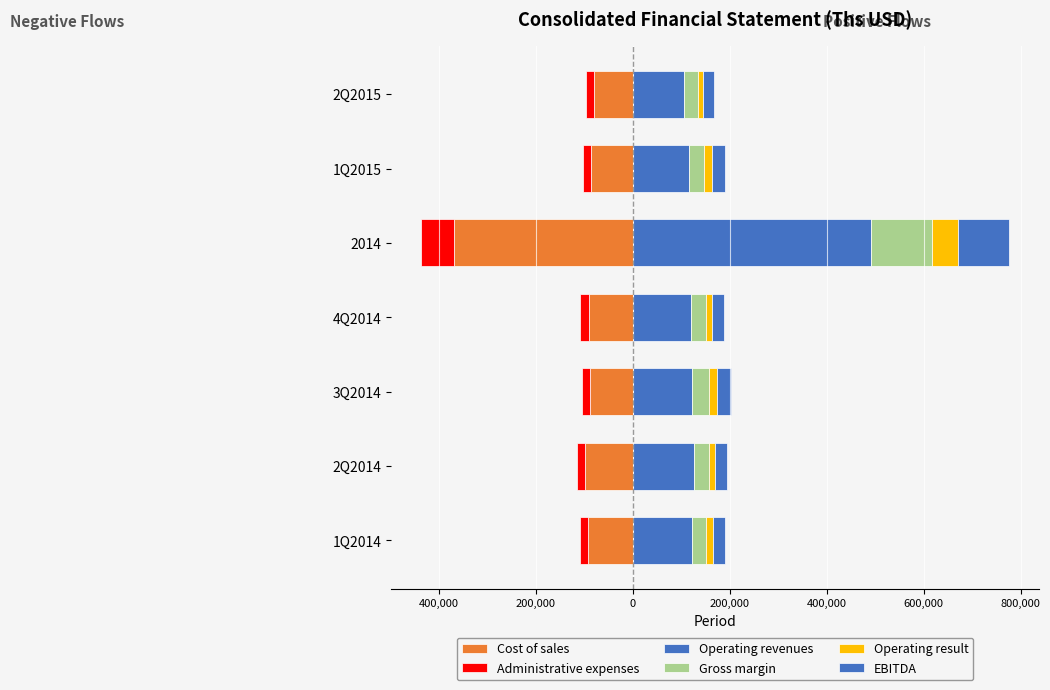

Is it true that Operating result equals 55182 at 2014?

True